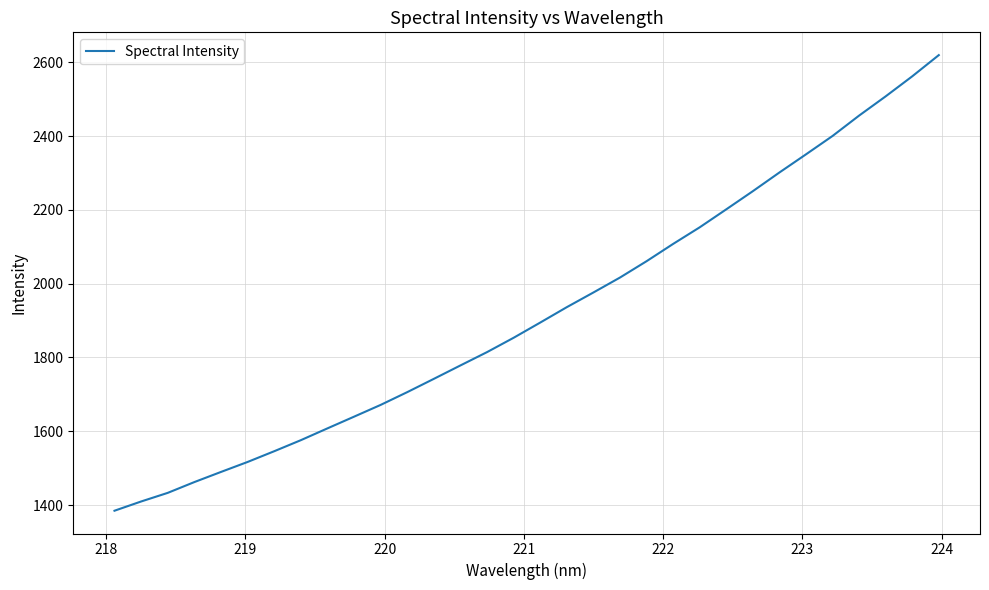

What is the smallest value displayed?

1384.8